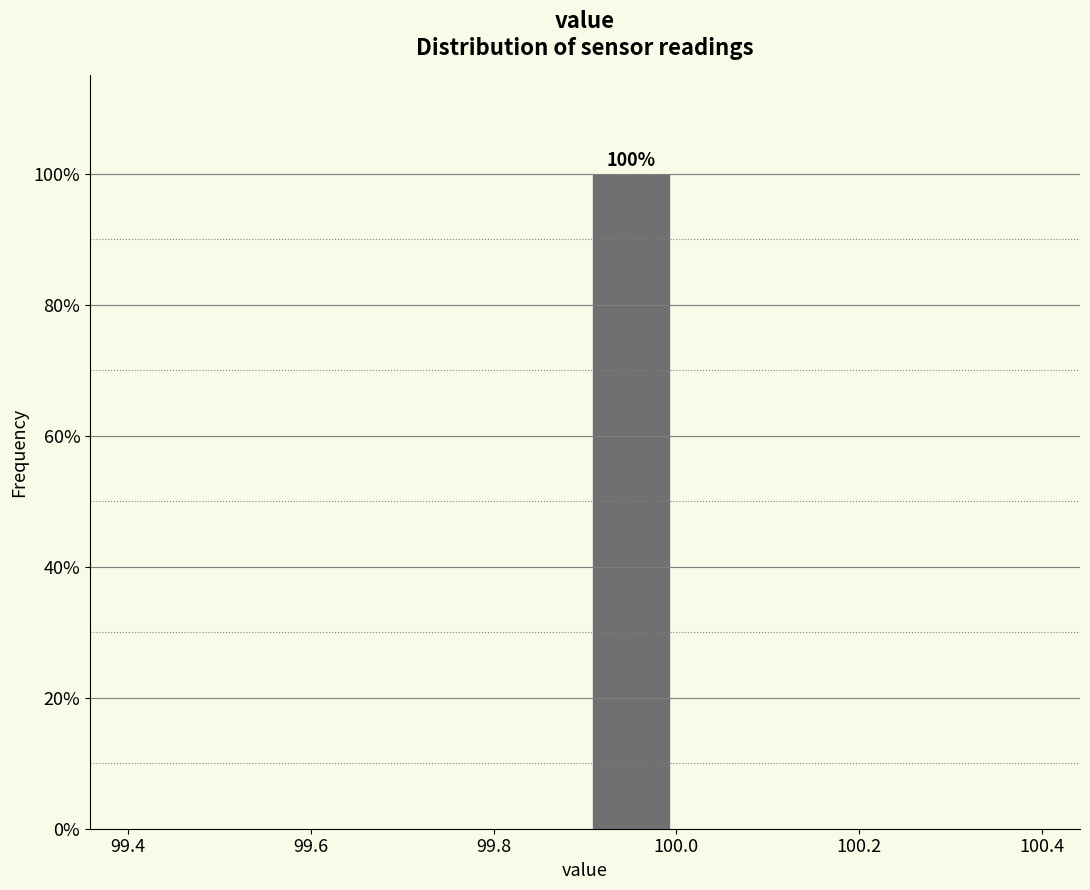

Which range on the x-axis has the tallest bar?

99.9 to 100.0